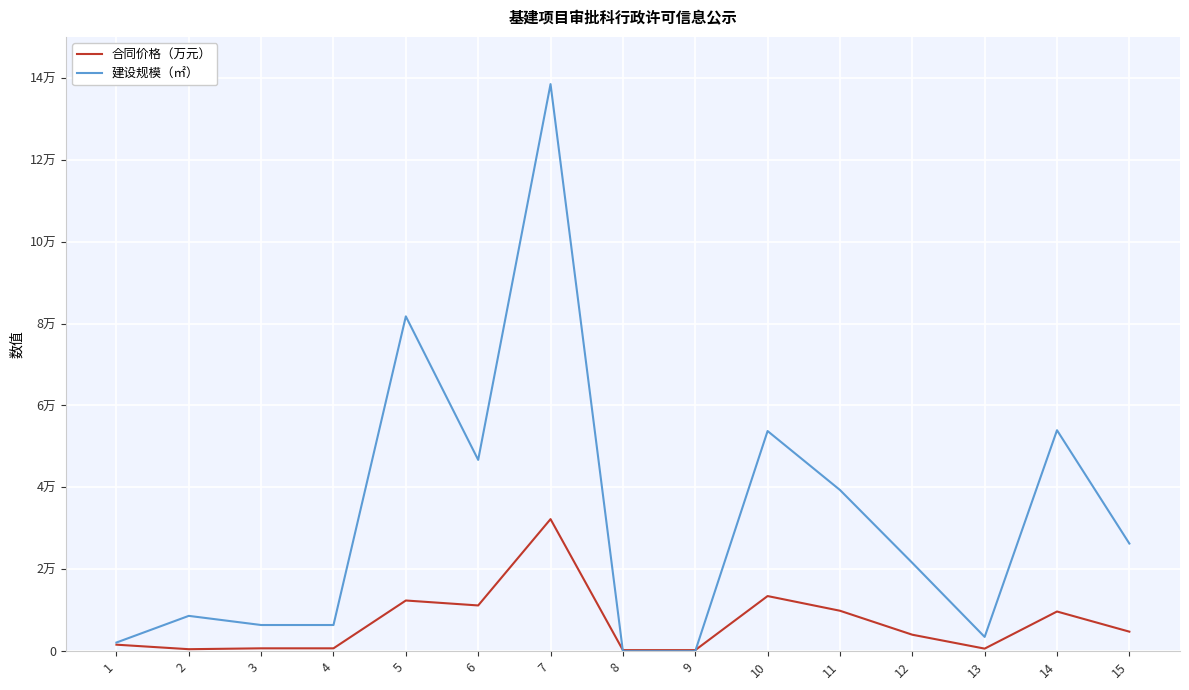

What is the value of the 合同价格（万元） point at the 13th from the left?

625